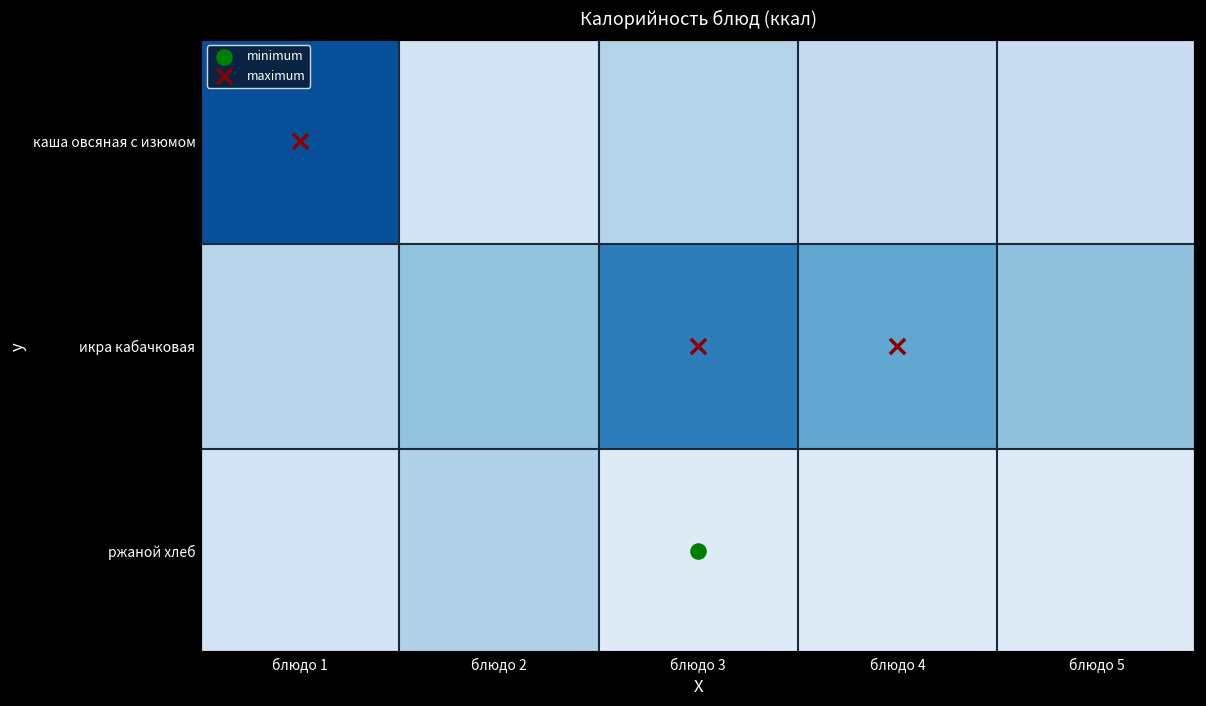

List the series in order of their peak value, lowest first.

ржаной хлеб, икра кабачковая, каша овсяная с изюмом